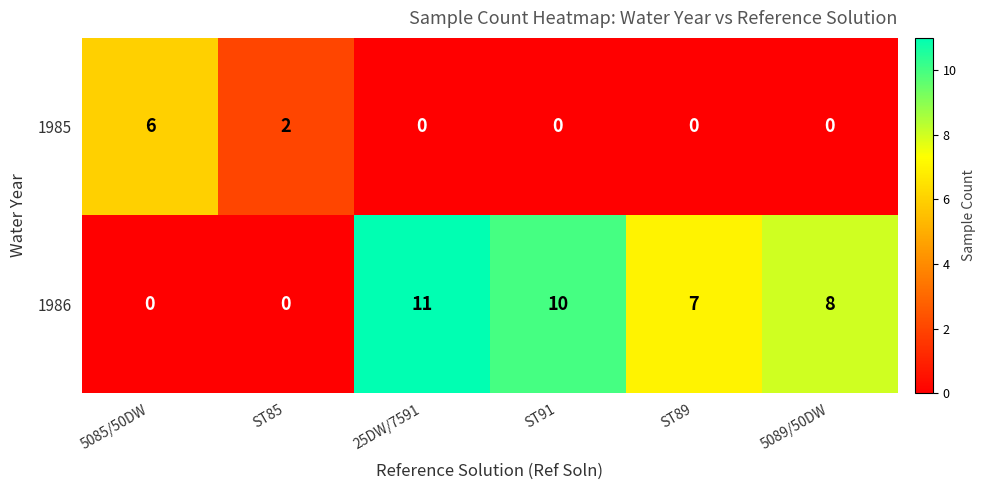

What is the total value across all series at 25DW/7591?

11